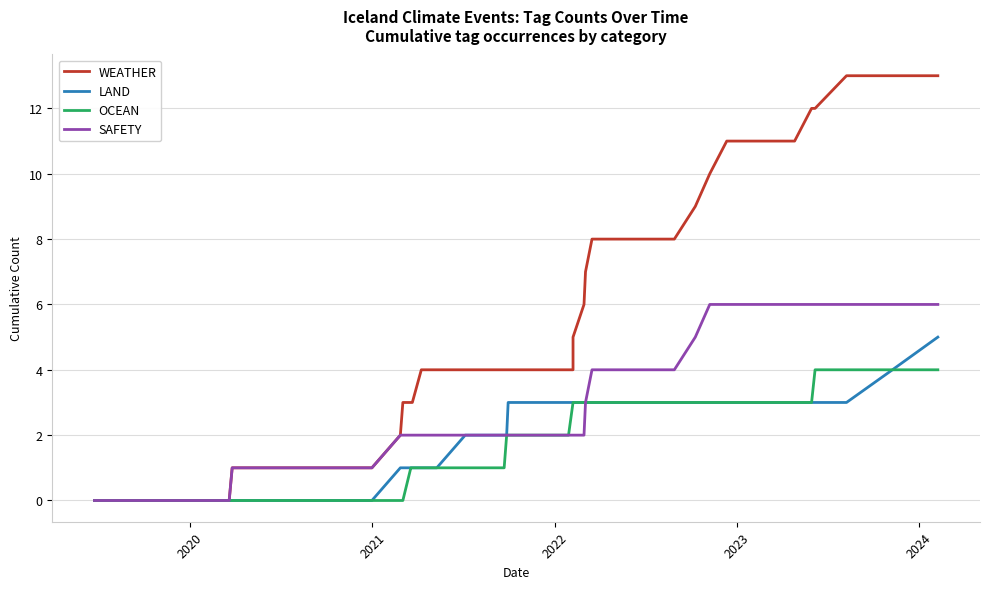

Reading left to right, what are all the values shown in this chart?

WEATHER: 0	0	0	0	0	0	0	1	1	1	1	1	2	3	3	3	4	4	4	4	4	4	4	4	4	5	6	7	8	8	9	10	11	11	11	12	12	13	13	13
LAND: 0	0	0	0	0	0	0	0	0	0	0	0	1	1	1	1	1	1	2	2	2	2	3	3	3	3	3	3	3	3	3	3	3	3	3	3	3	3	4	5
OCEAN: 0	0	0	0	0	0	0	0	0	0	0	0	0	0	1	1	1	1	1	1	1	2	2	2	3	3	3	3	3	3	3	3	3	3	3	3	4	4	4	4
SAFETY: 0	0	0	0	0	0	0	1	1	1	1	1	2	2	2	2	2	2	2	2	2	2	2	2	2	2	2	3	4	4	5	6	6	6	6	6	6	6	6	6